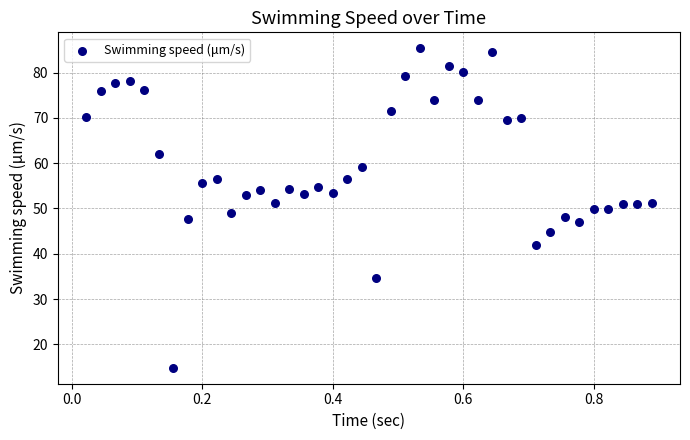

What is the range of Y values (max minus min)?

70.5